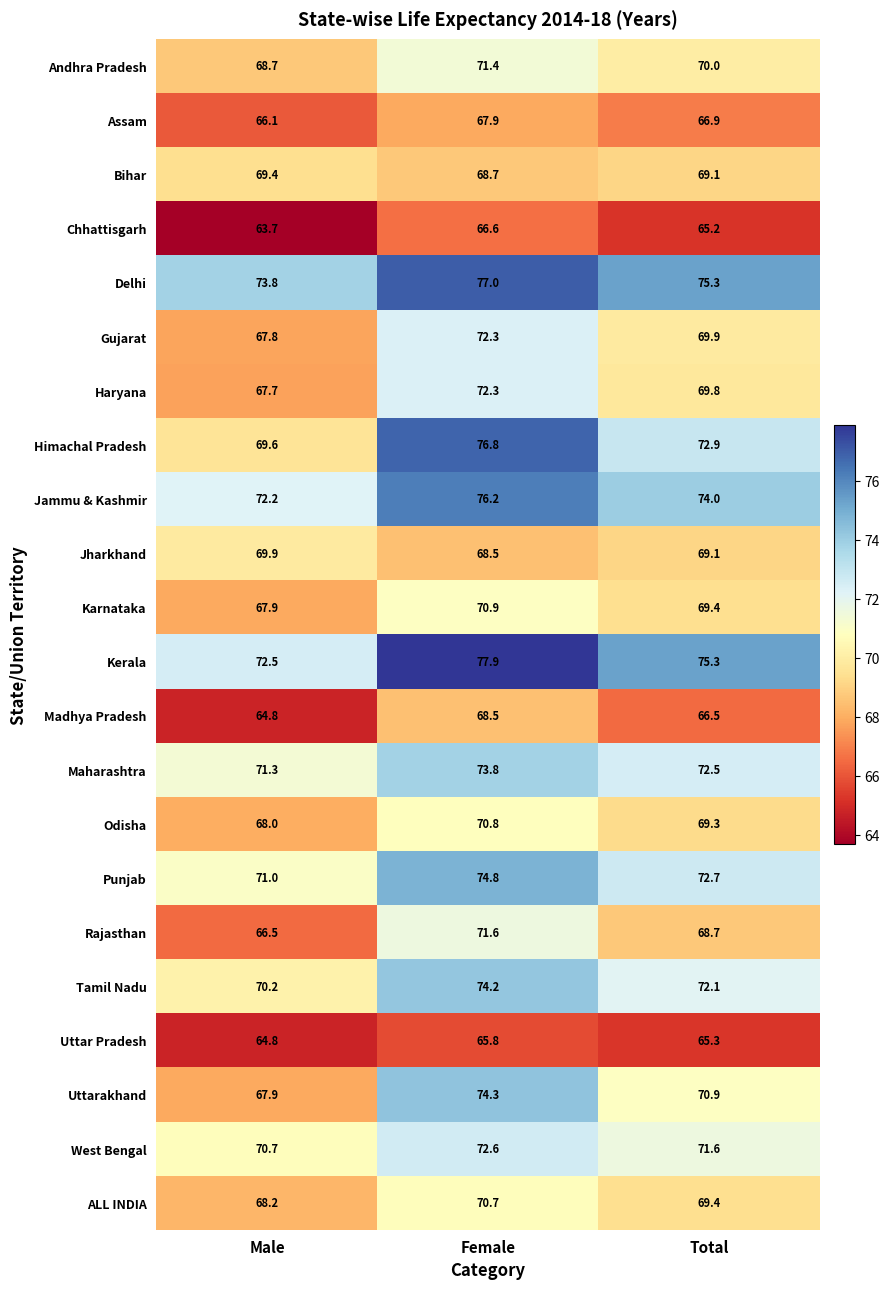

What is the total value across all series at Total?

1545.9